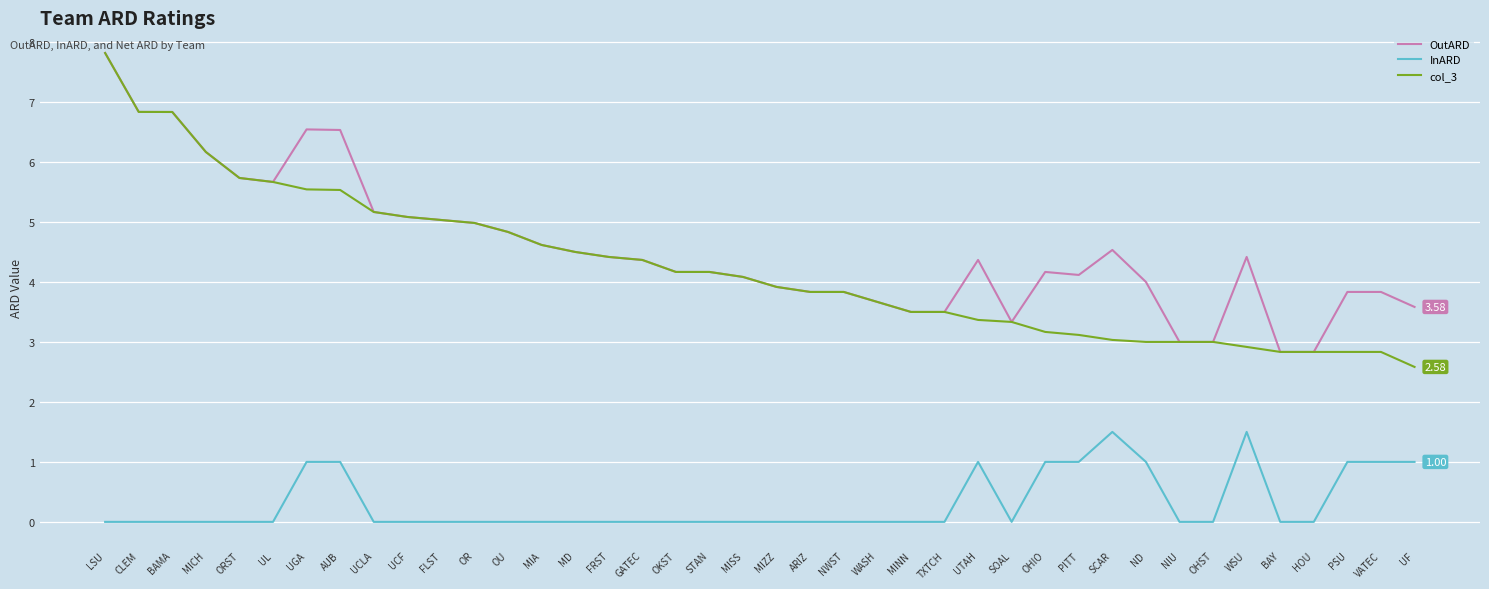

Which category has the highest value in the OutARD series?

LSU